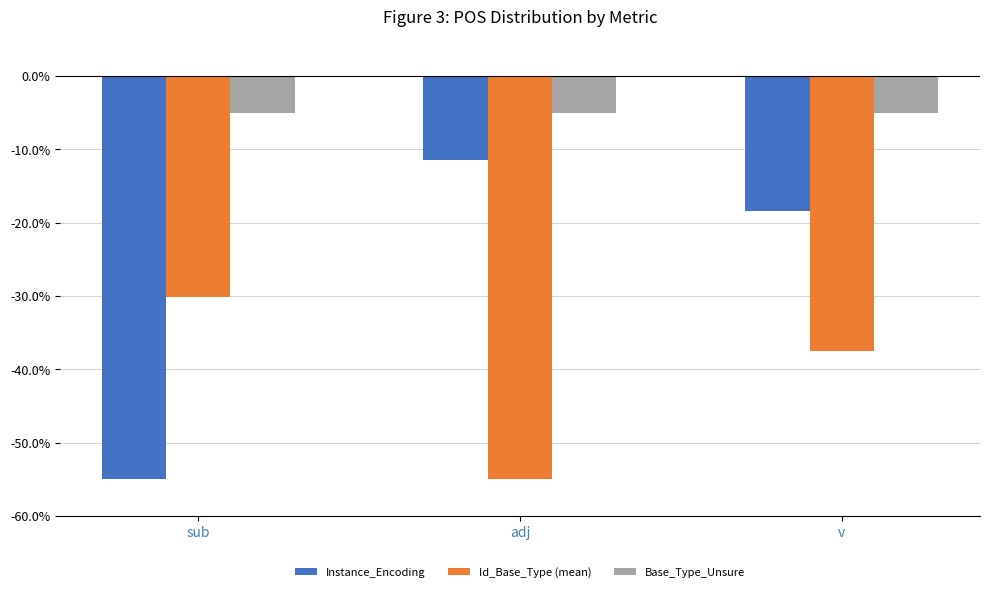

Reading right to left, transcribe all the data shown in this chart.

Instance_Encoding: -18.3	-11.5	-55.0
Id_Base_Type (mean): -37.5	-55.0	-30.1
Base_Type_Unsure: -5.0	-5.0	-5.0